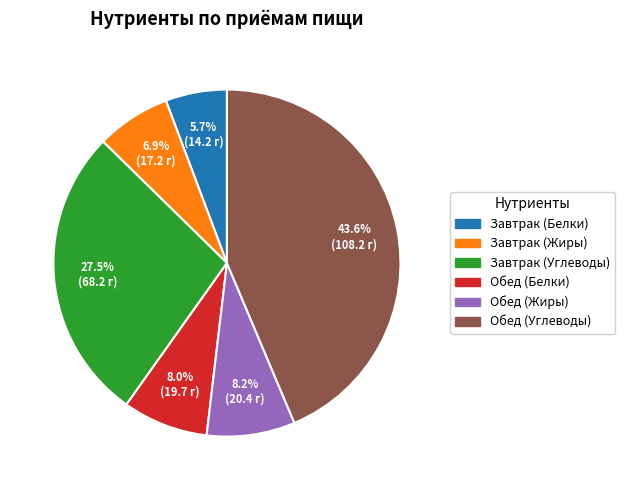

Approximately how many times larger is the value at Обед (Углеводы) compared to Обед (Белки)?

5.5